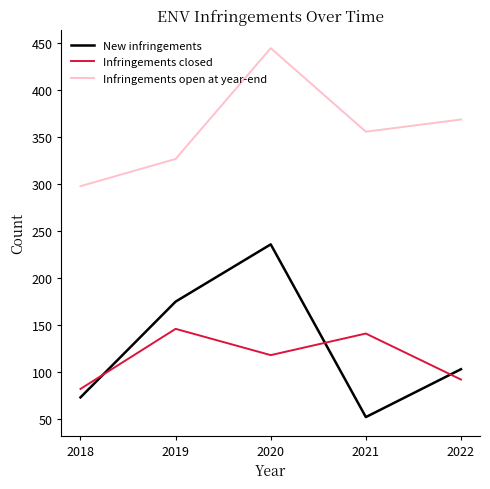

At how many categories does at least one series exceed 359?

2